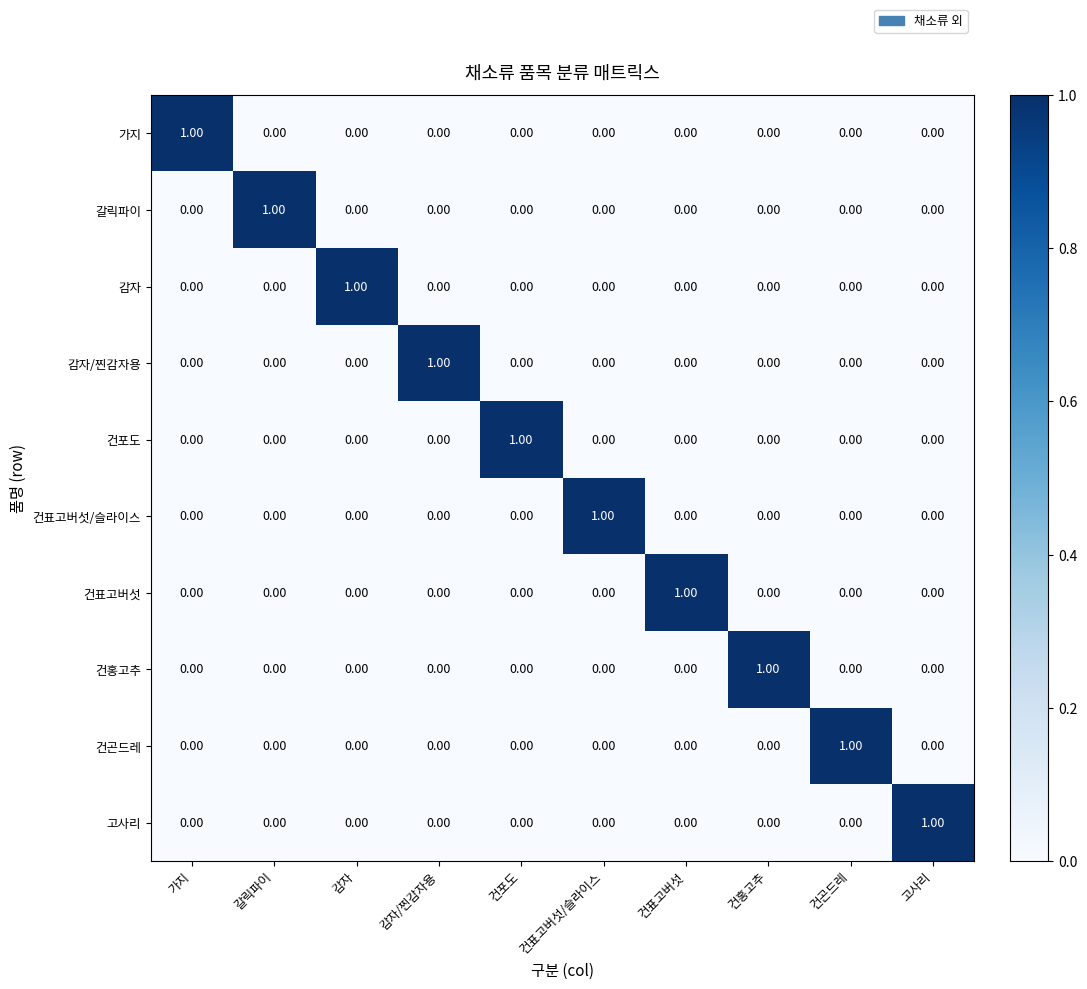

Which category has the highest value in the 감자/찐감자용 series?

감자/찐감자용